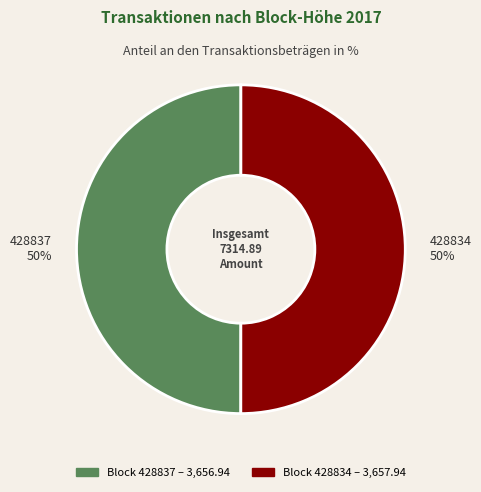

How many segments does this pie chart have?

2